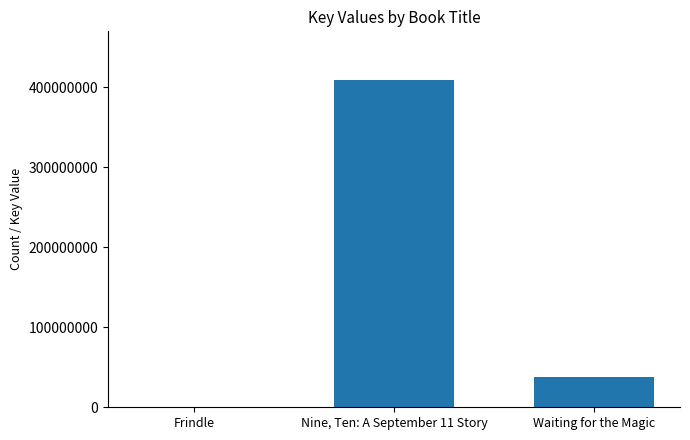

At which category does the chart reach its peak across all series?

Nine, Ten: A September 11 Story